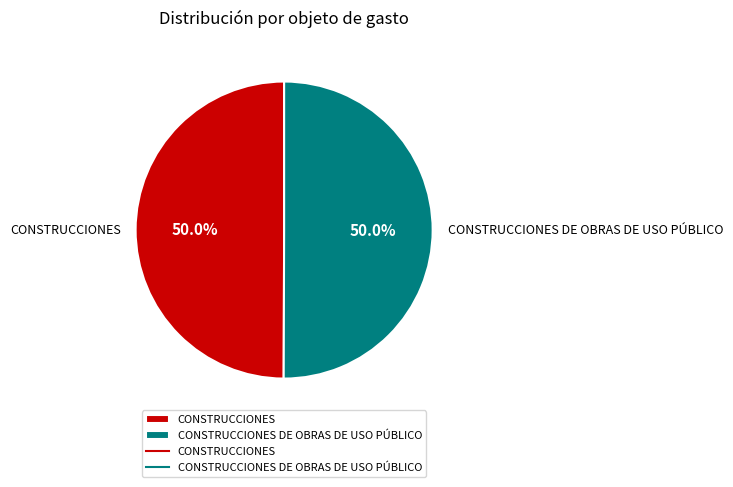

Approximately how many times larger is the value at CONSTRUCCIONES compared to CONSTRUCCIONES DE OBRAS DE USO PÚBLICO?

1.0